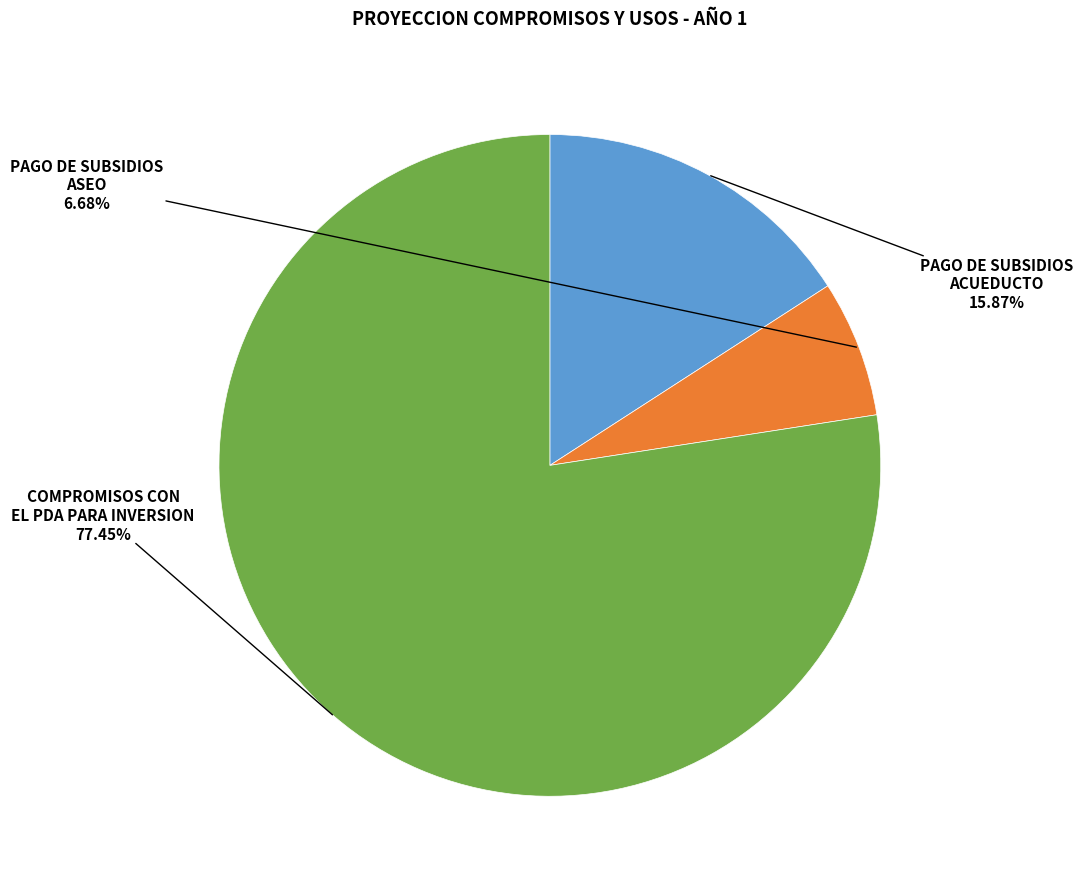

Does any single category account for the majority?

Yes